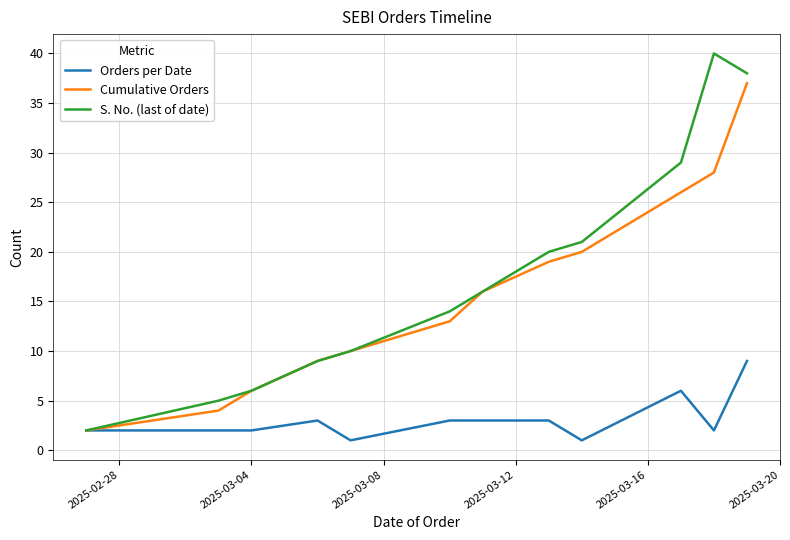

What is the difference between the second highest and minimum values in the Cumulative Orders series?

26